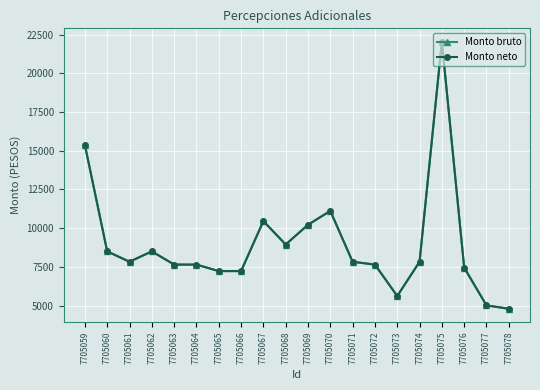

What is the value of the Monto neto point at the 18th from the left?

7447.2